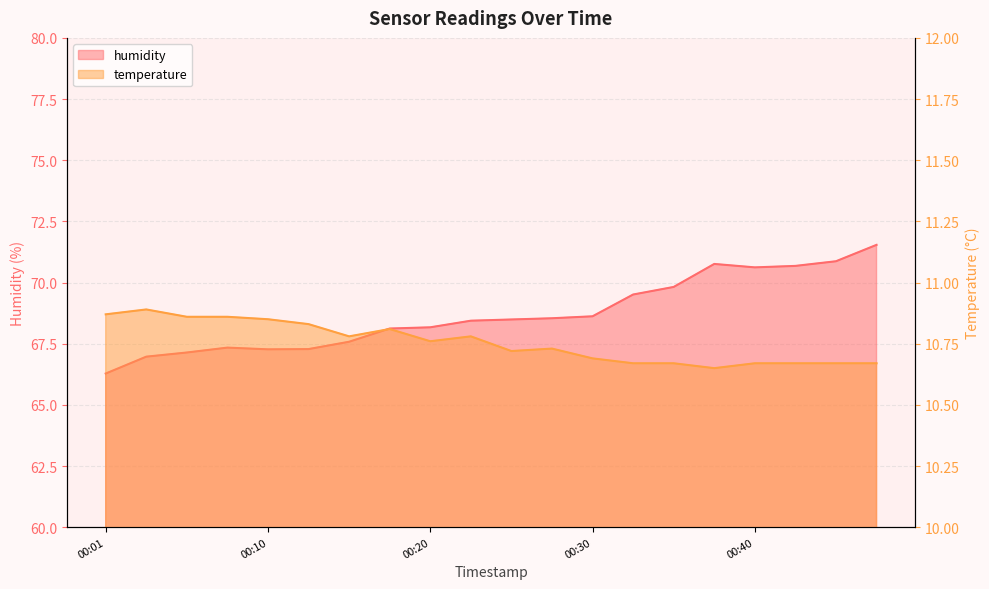

True or false: temperature and humidity intersect in this chart.

False